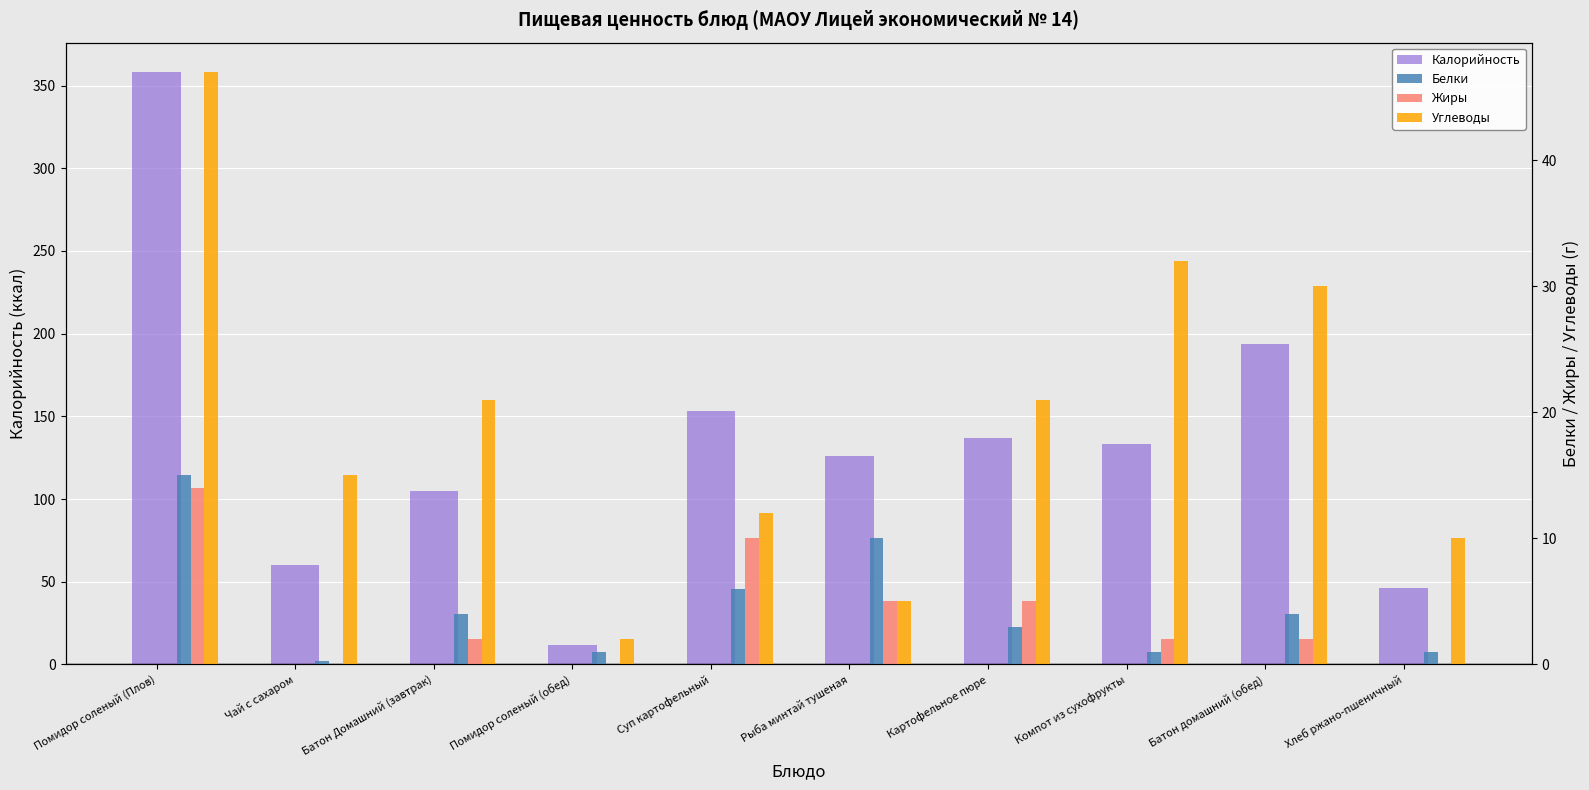

At which category is the sum across all series the highest?

Помидор соленый (Плов)